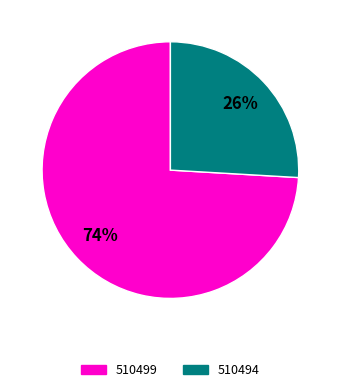

To the nearest percent, what is the difference between the 510499 and 510494 slice percentages?

48%